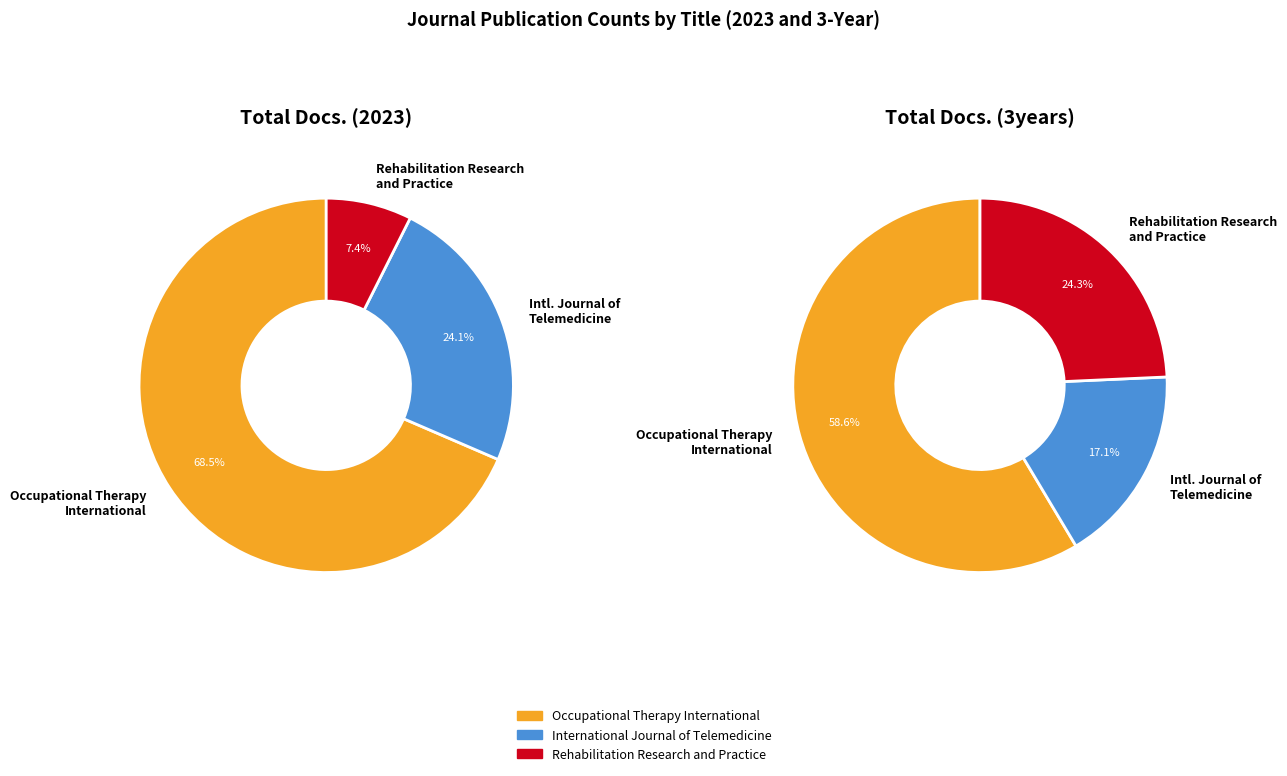

How many slices are in this pie chart?

3